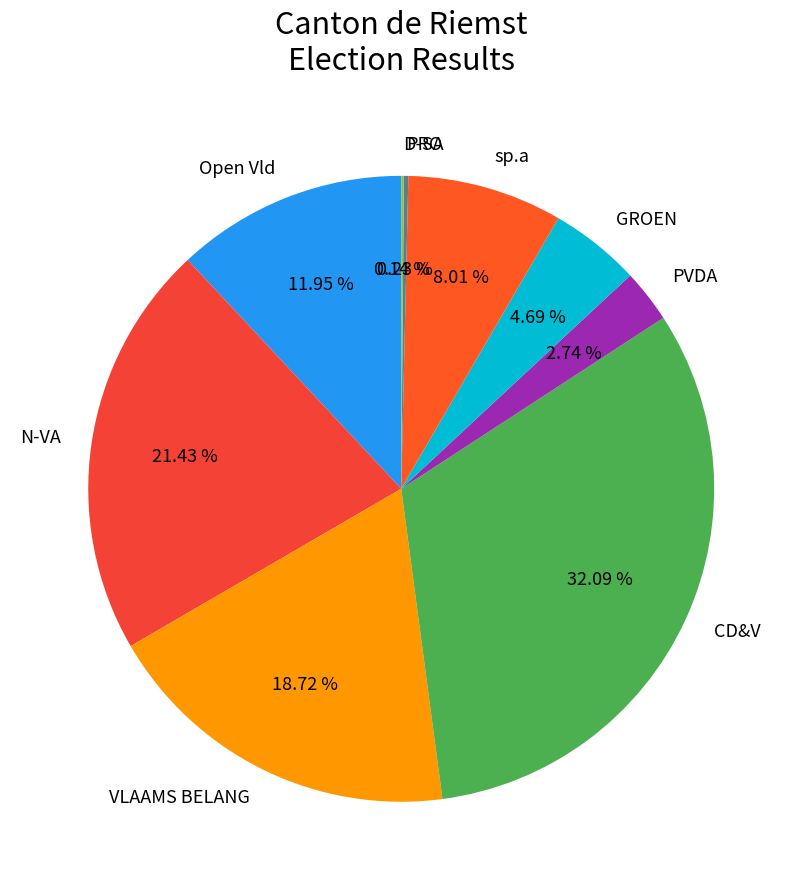

Approximately how many times larger is the value at PVDA compared to GROEN?

0.6